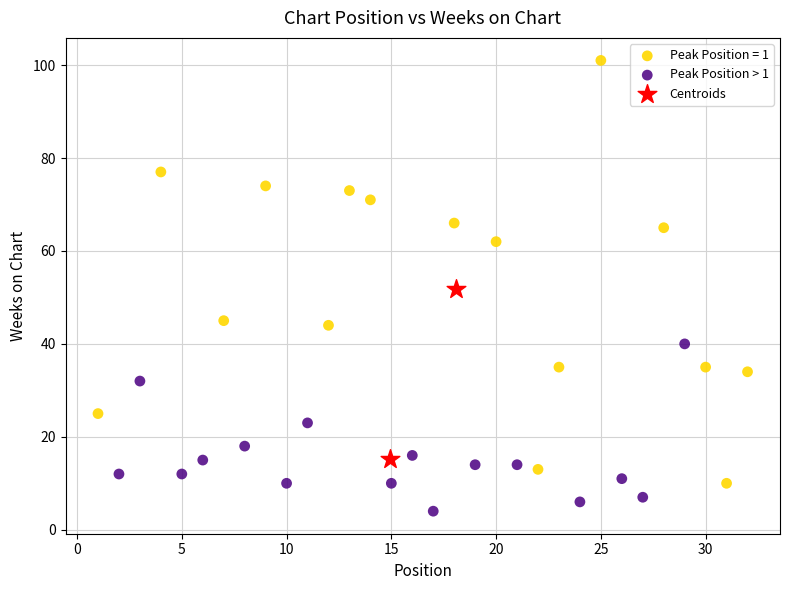

Which series reaches the maximum Y coordinate?

Peak Position = 1